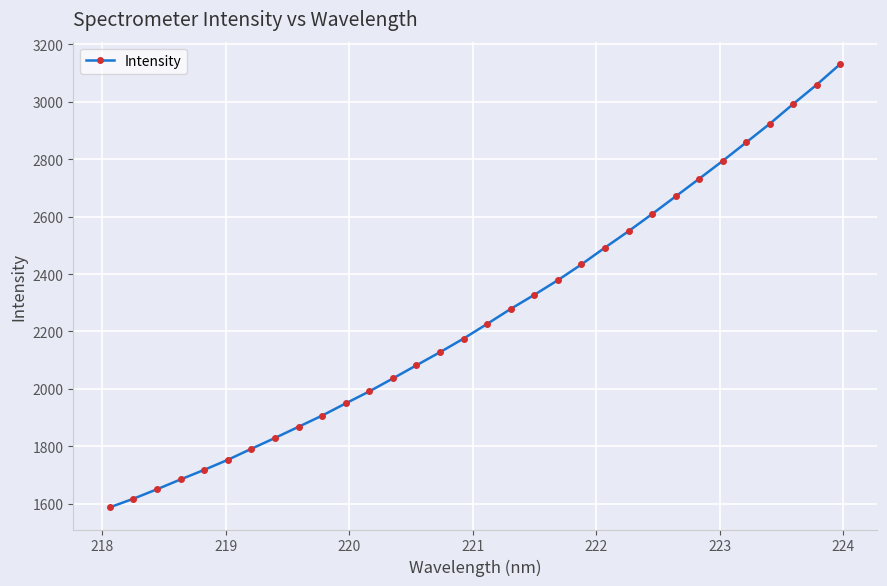

How many lines are shown in the chart?

1